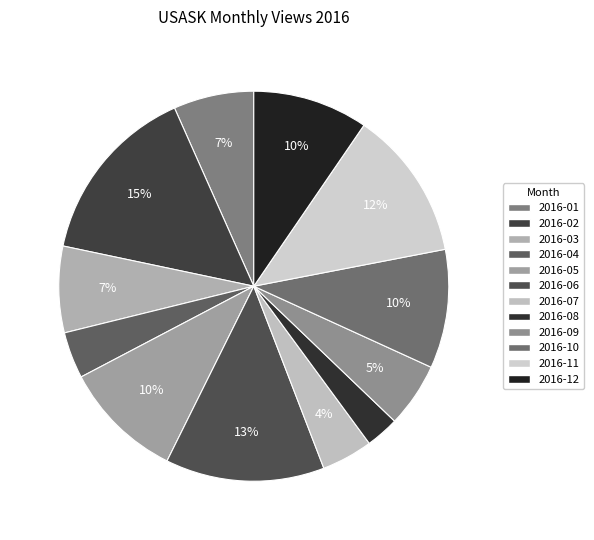

The 2016-02 slice represents 2% of the pie. True or false?

False